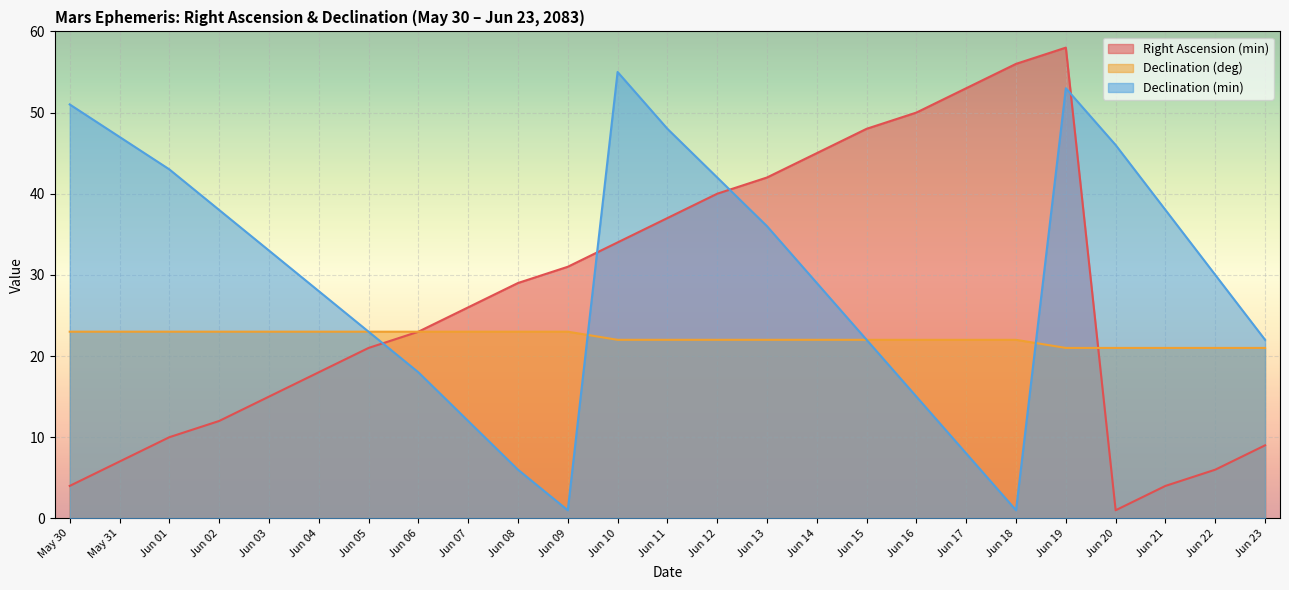

Is it true that Declination (deg) equals 22 at Jun 16?

True